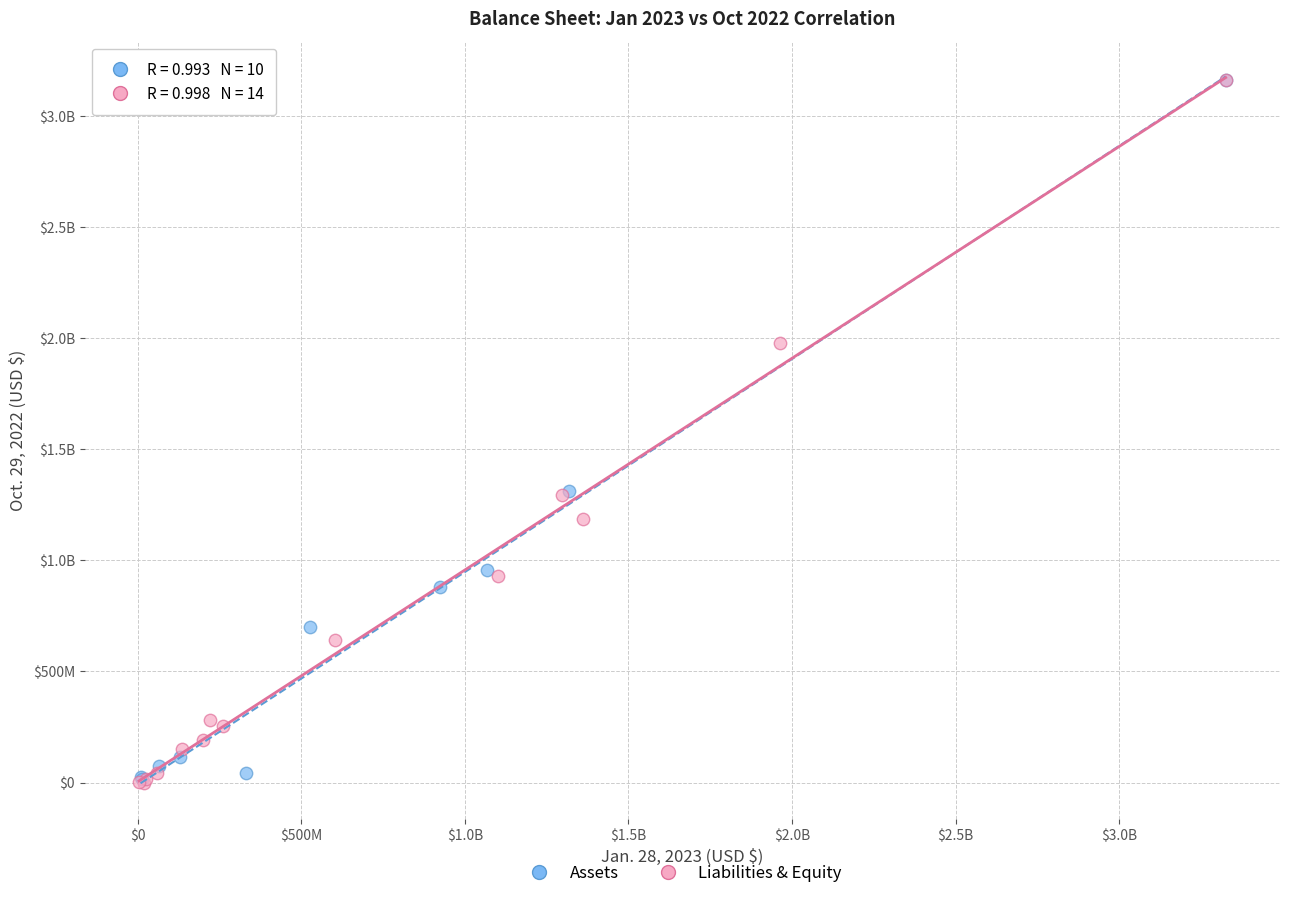

What are all the series names shown in the legend?

Assets, Liabilities & Equity